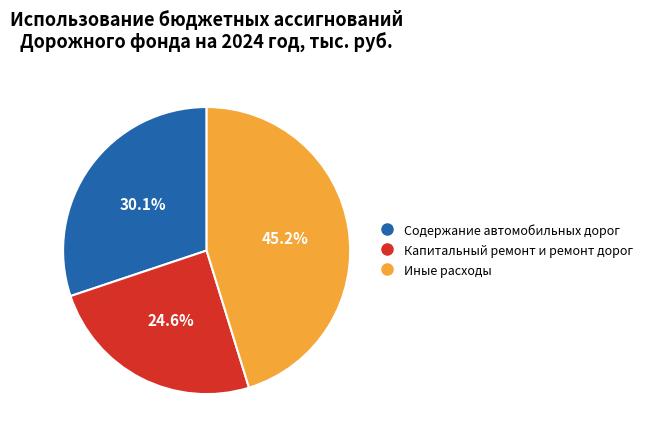

What is the total percentage of Капитальный ремонт и ремонт дорог and Содержание автомобильных дорог?

54.8%